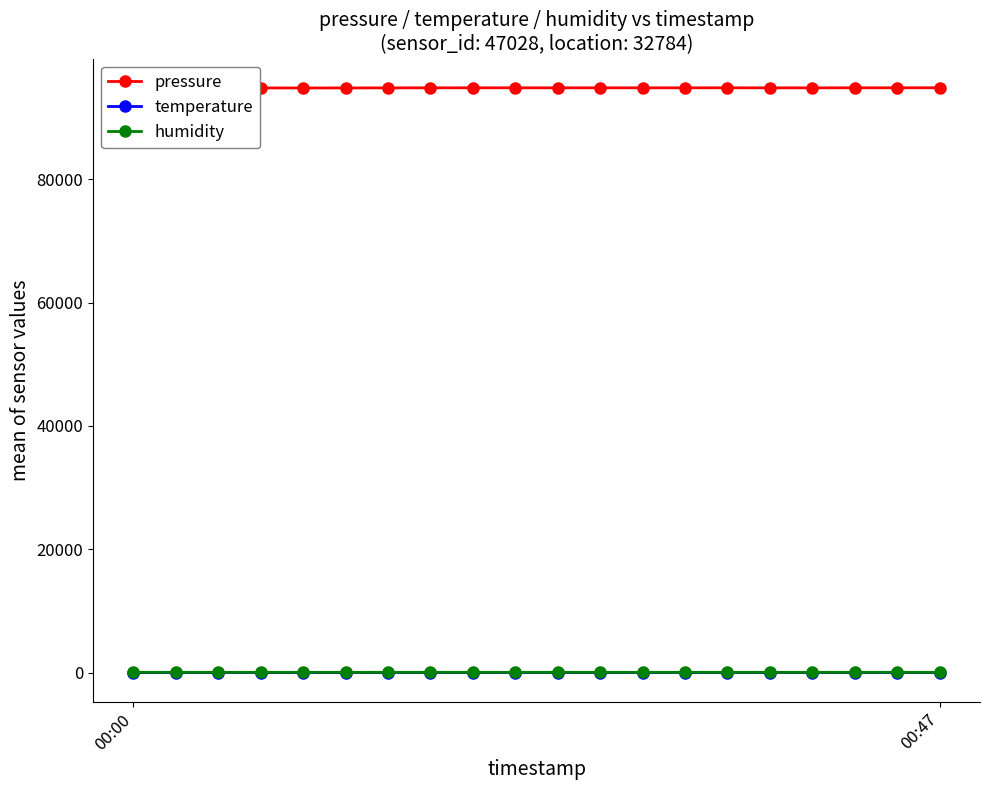

True or false: pressure has more than 2 points higher than both neighbors.

True